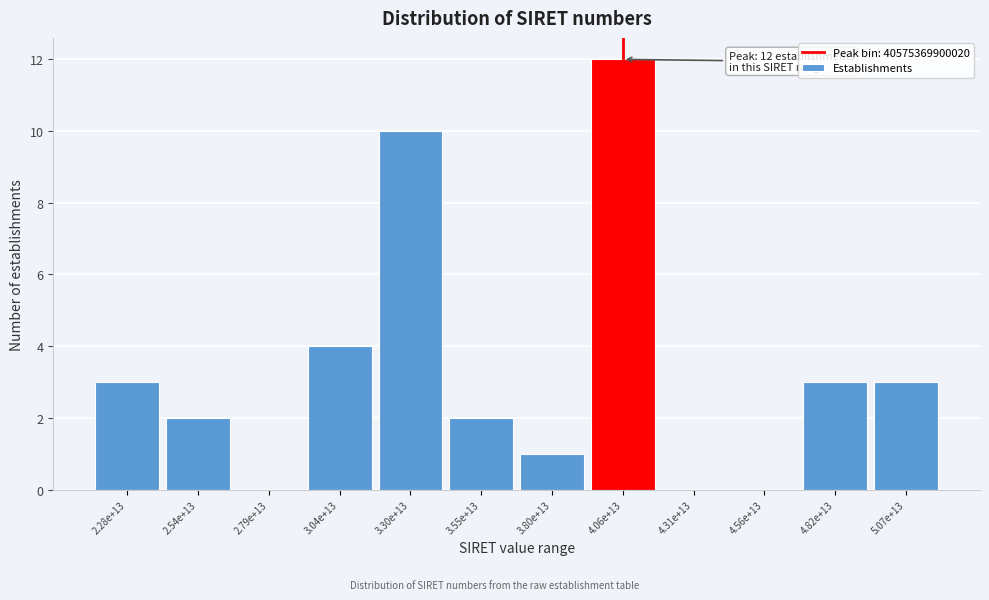

Reading left to right, transcribe all the data shown in this chart.

2.28e+13=3	2.54e+13=2	2.79e+13=0	3.04e+13=4	3.30e+13=10	3.55e+13=2	3.80e+13=1	4.06e+13=12	4.31e+13=0	4.56e+13=0	4.82e+13=3	5.07e+13=3